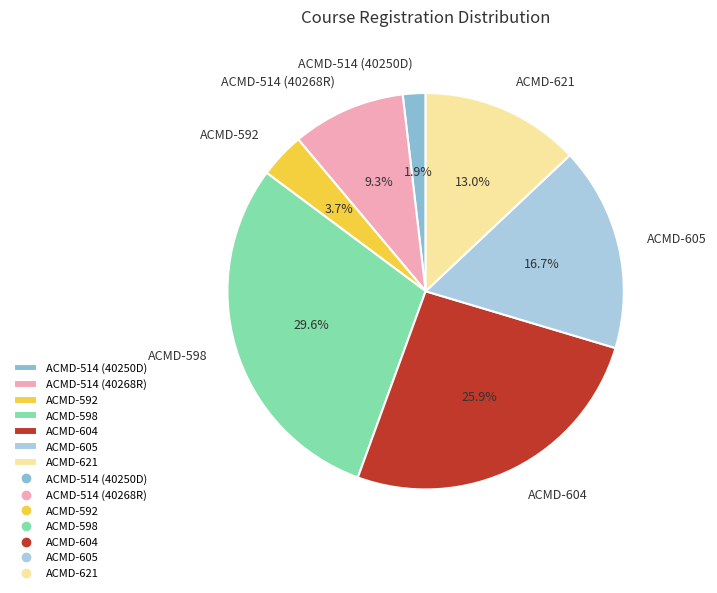

To the nearest percent, what is the average slice percentage?

14%